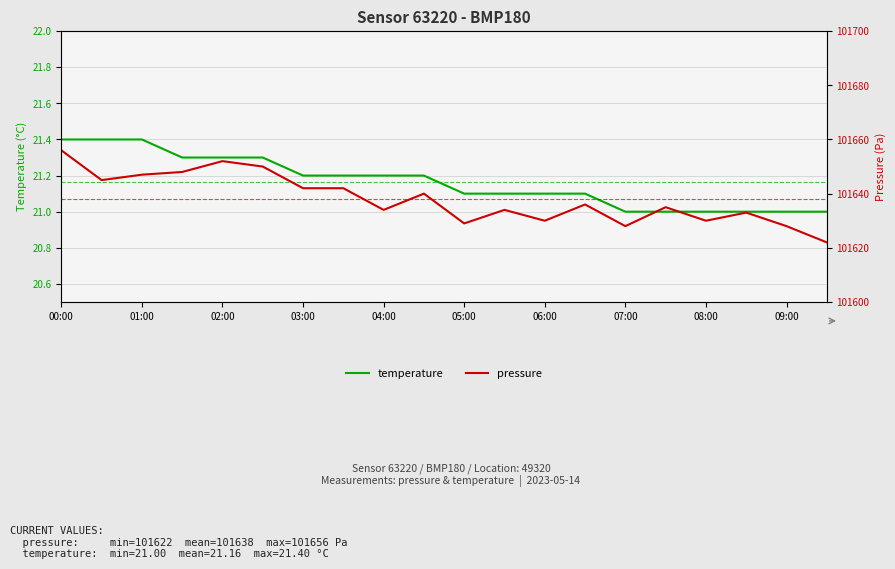

True or false: temperature and pressure cross at least once.

False